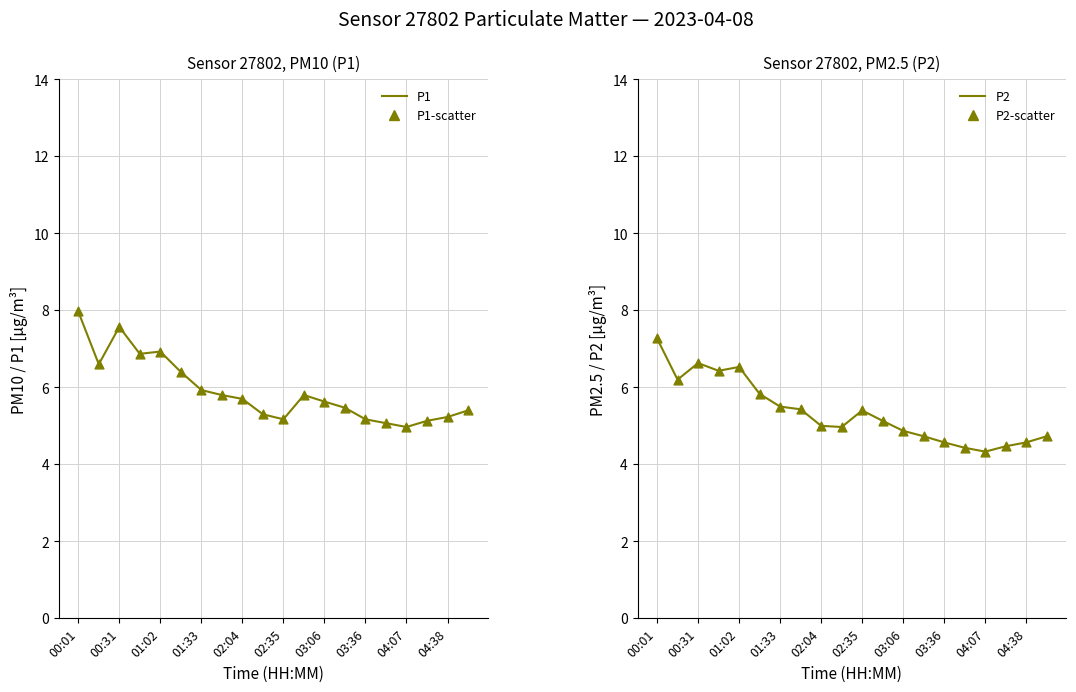

At which category is the sum across all series the highest?

00:01